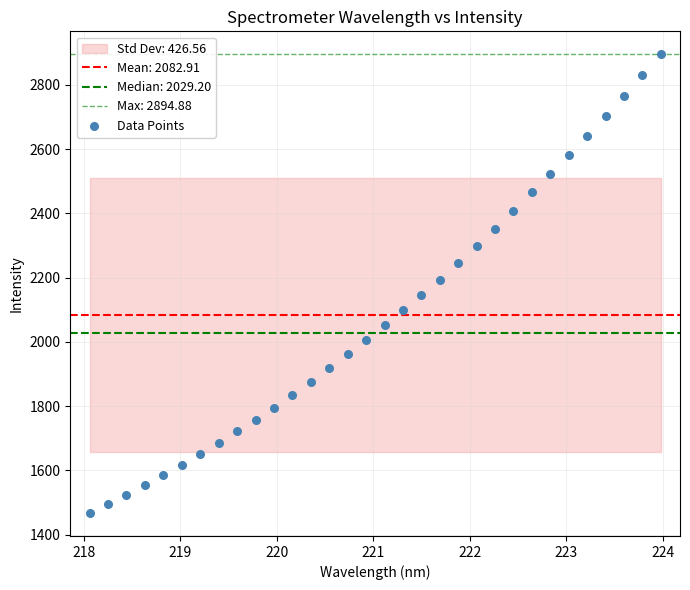

Count the number of points in this scatter plot.

32